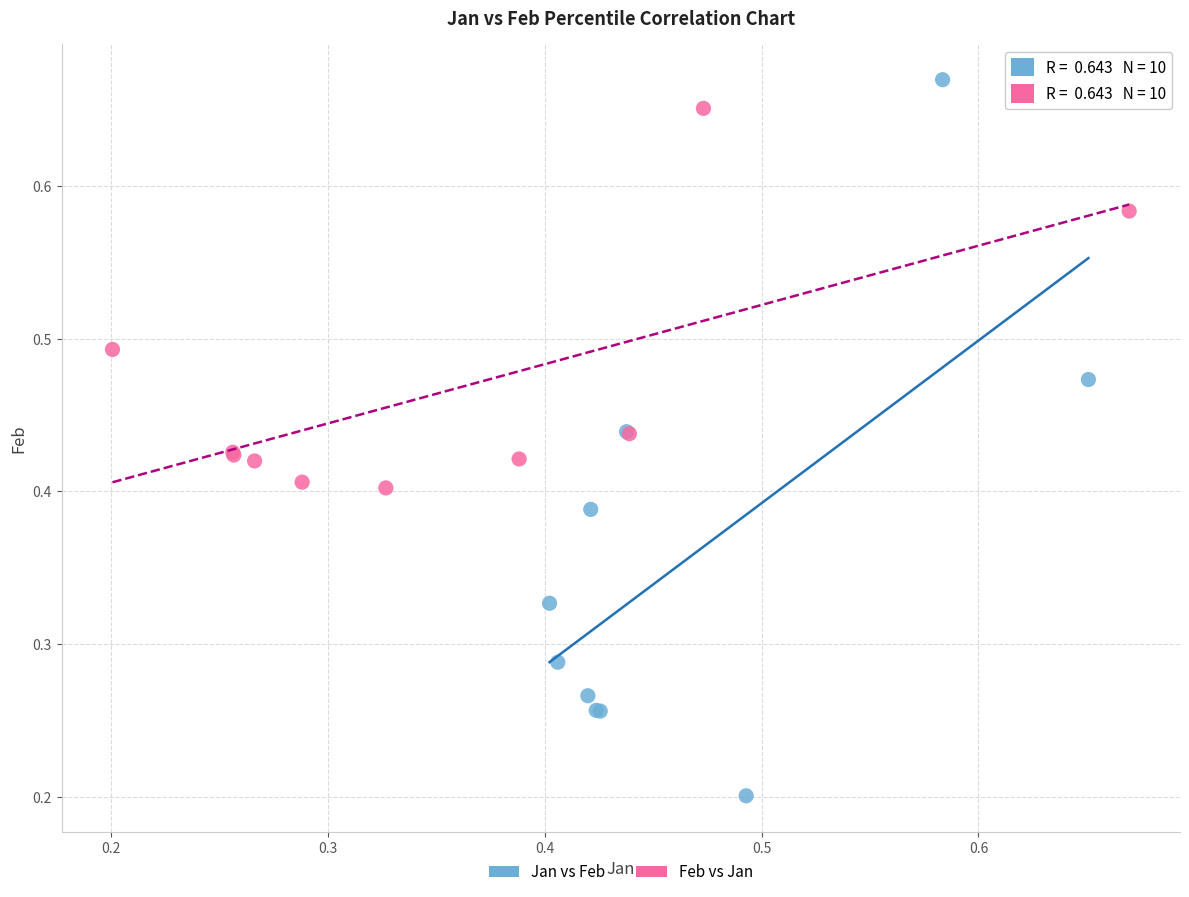

Which series has the widest spread of Y values?

Jan vs Feb